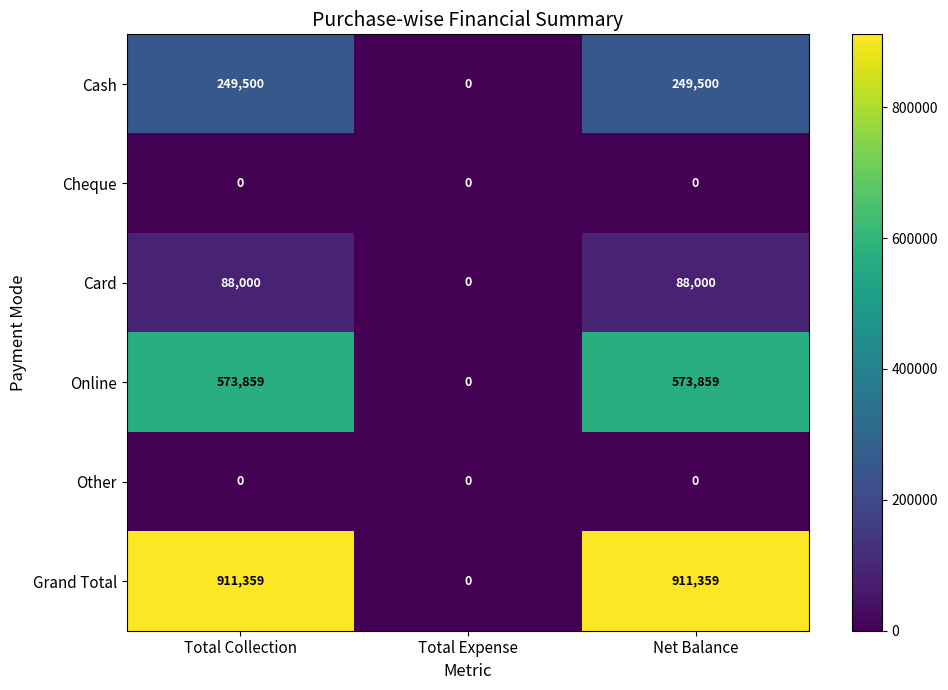

The value of Cash at Total Expense is 142422. True or false?

False